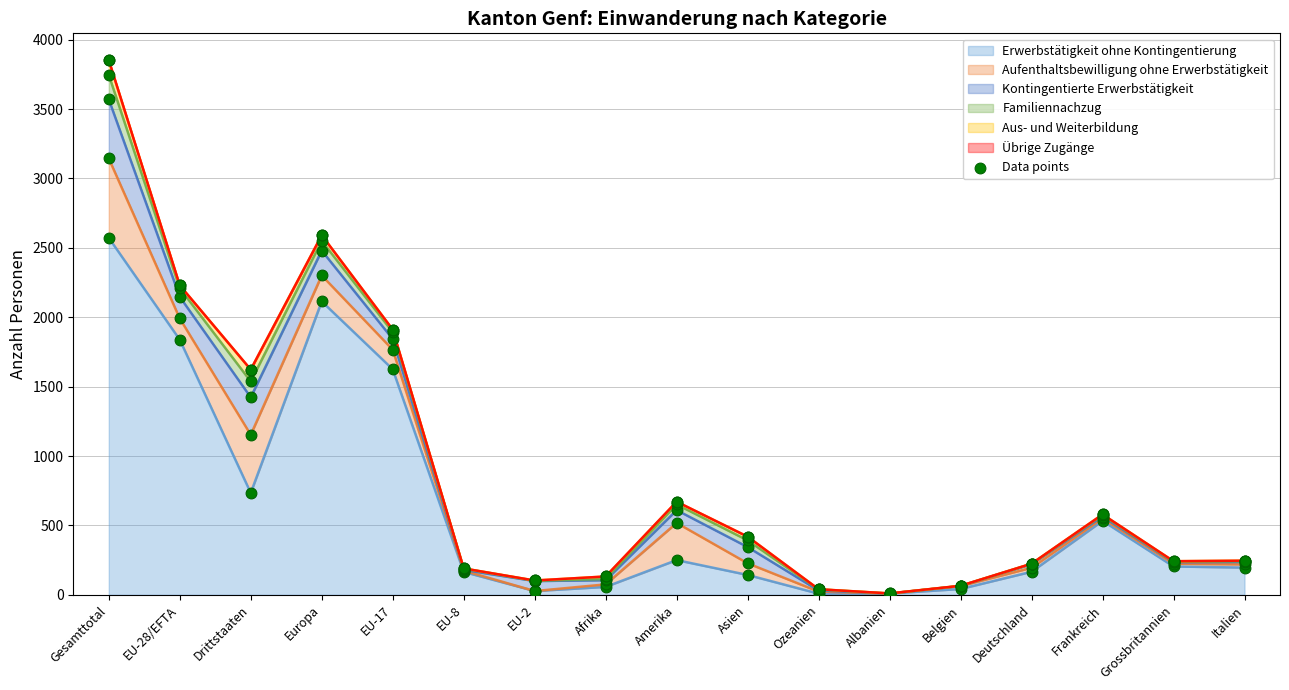

Is the value of Übrige Zugänge at Drittstaaten greater than the value of Erwerbstätigkeit ohne Kontingentierung at EU-8?

No